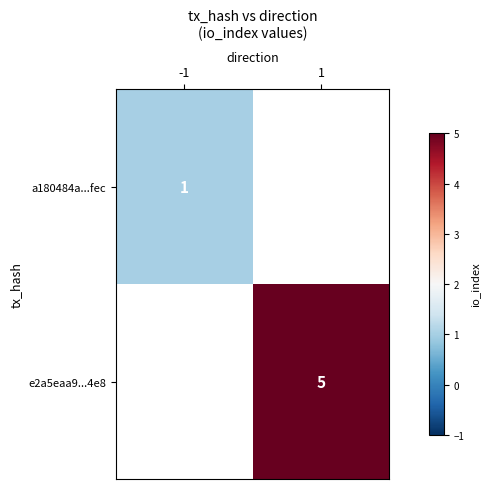

The value of e2a5eaa9...4e8 at 1 is 3. True or false?

False